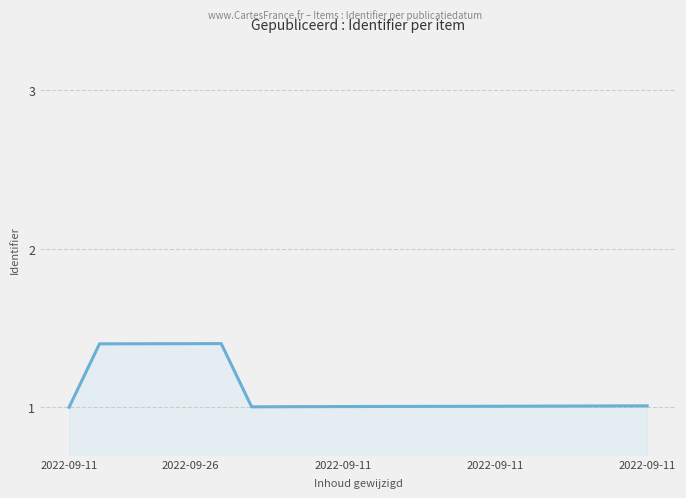

What is the greatest value displayed?

1.4